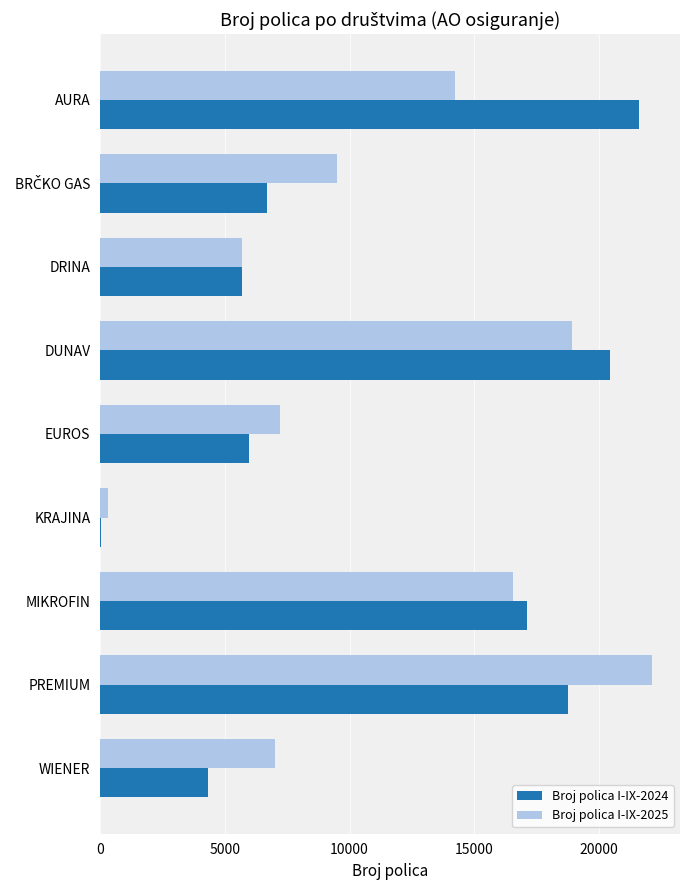

At which category is the sum across all series the highest?

PREMIUM